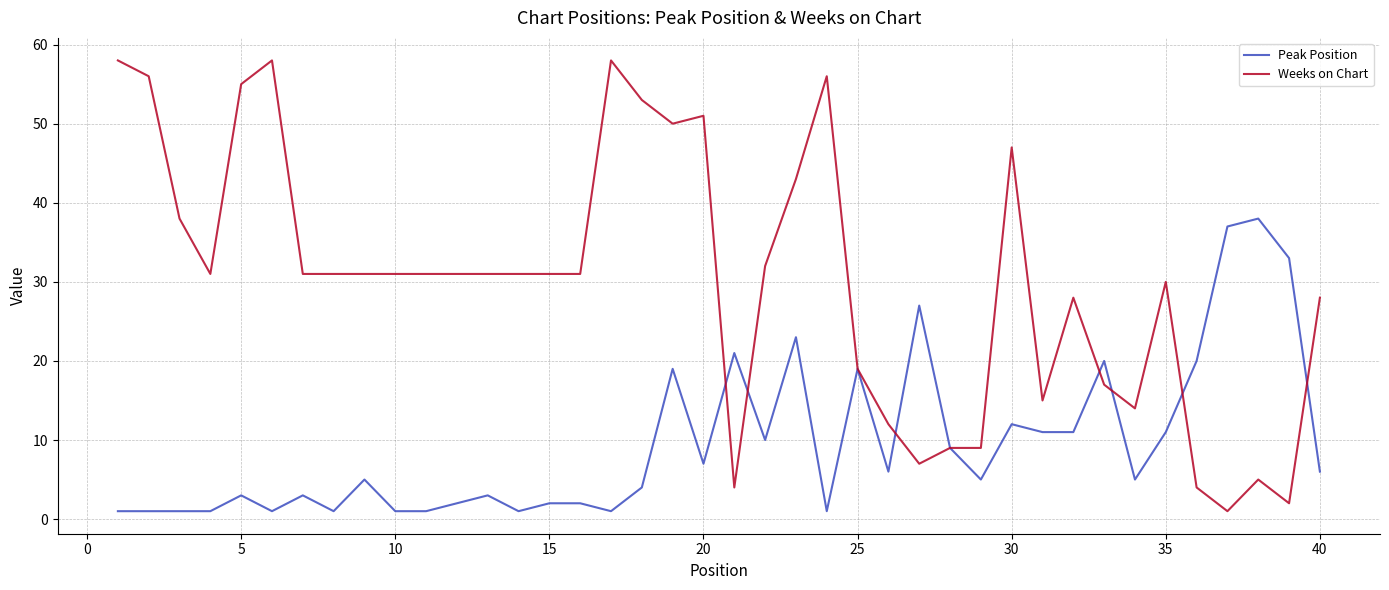

What is the greatest value displayed?

58